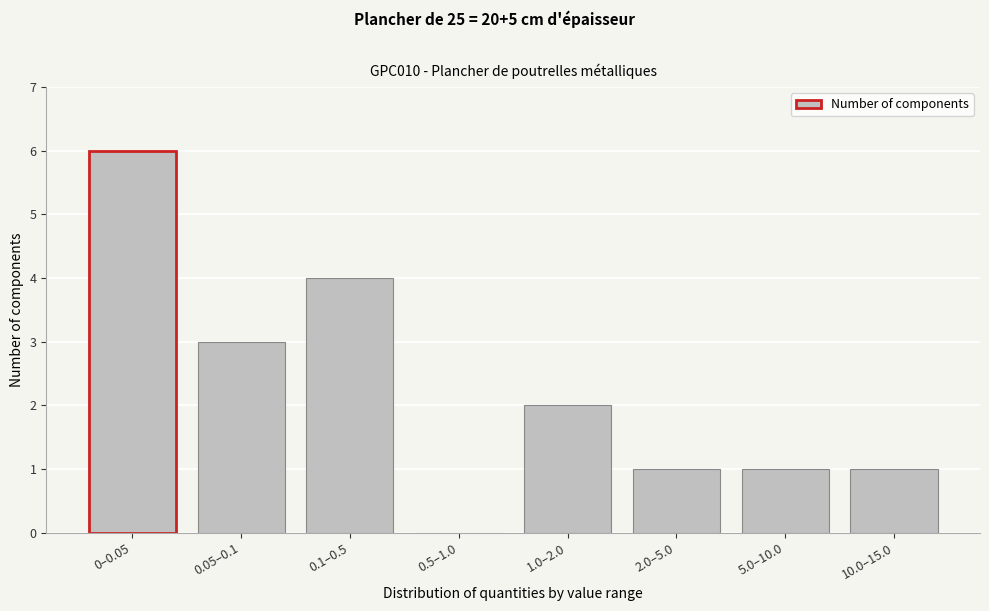

Reading left to right, extract all data points from this chart.

0–0.05=6	0.05–0.1=3	0.1–0.5=4	0.5–1.0=0	1.0–2.0=2	2.0–5.0=1	5.0–10.0=1	10.0–15.0=1